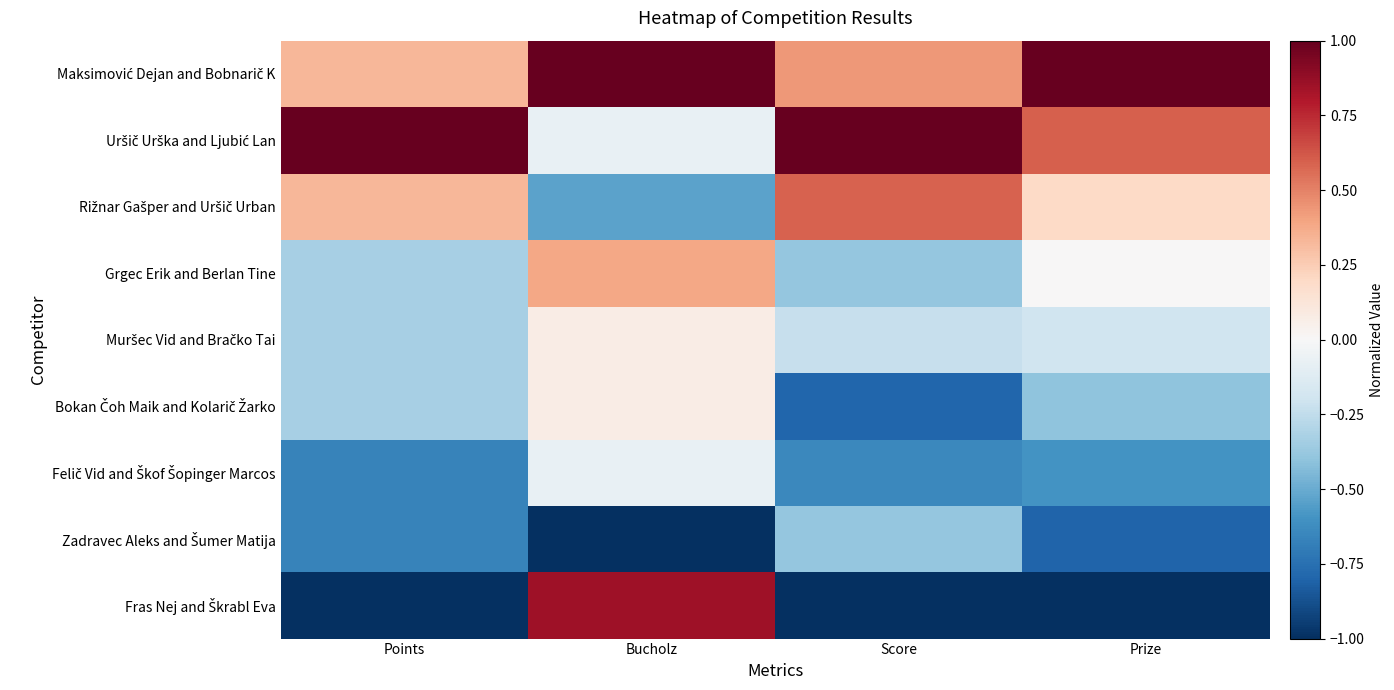

List the series in order of their peak value, highest first.

Maksimović Dejan and Bobnarič K, Uršič Urška and Ljubić Lan, Fras Nej and Škrabl Eva, Rižnar Gašper and Uršič Urban, Grgec Erik and Berlan Tine, Muršec Vid and Bračko Tai, Bokan Čoh Maik and Kolarič Žarko, Felič Vid and Škof Šopinger Marcos, Zadravec Aleks and Šumer Matija